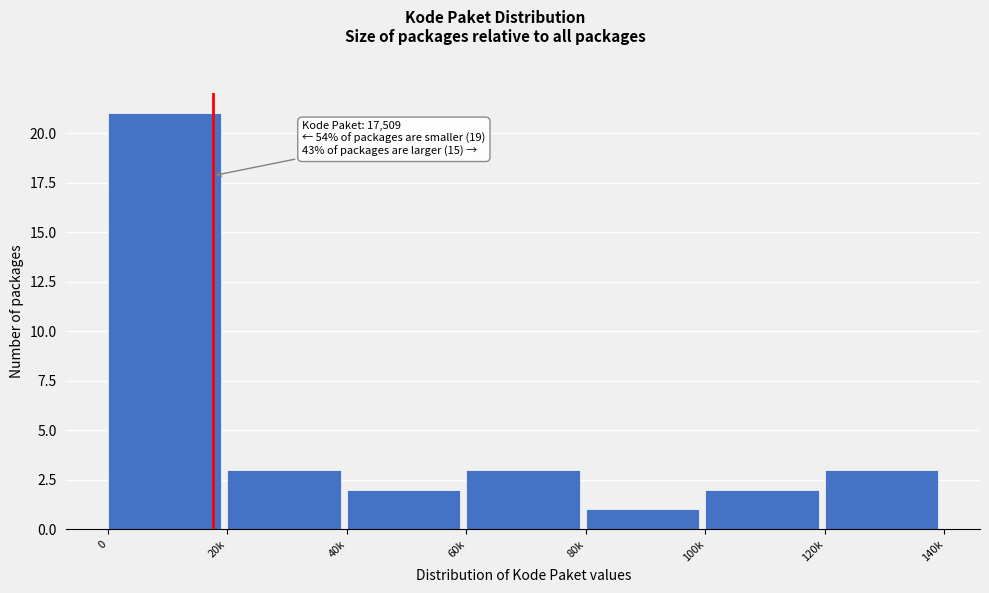

Reading left to right, list all the values displayed in this chart.

21	3	2	3	1	2	3